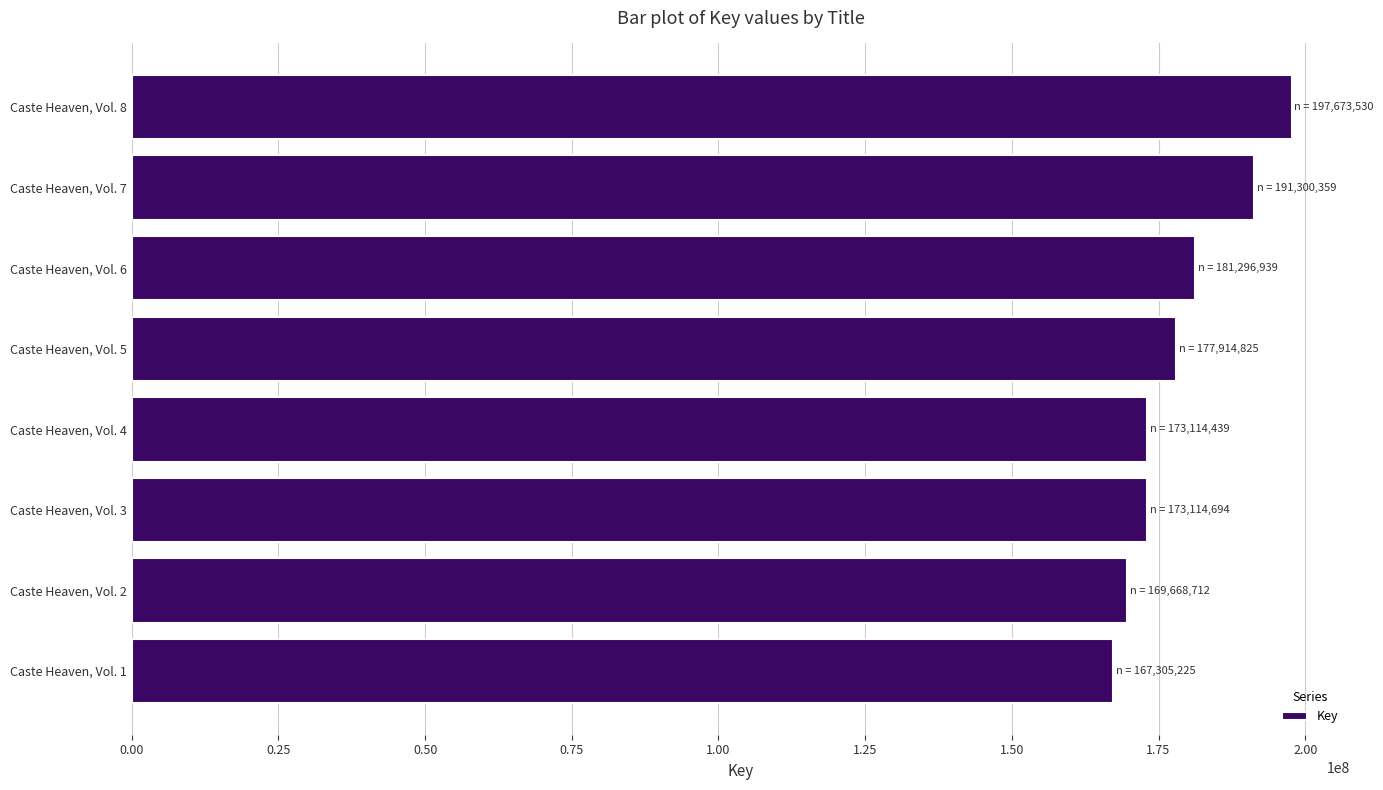

Are the bars horizontal?

Yes